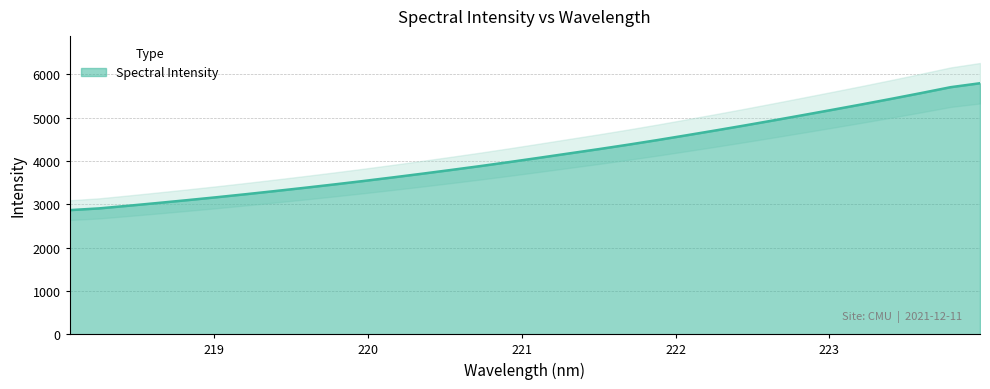

Reading right to left, what are all the values shown in this chart?

5795.8	5705.0	5570.0	5438.8	5311.1	5186.4	5063.8	4942.4	4823.2	4707.1	4594.0	4482.5	4375.6	4273.2	4174.9	4076.1	3979.0	3884.8	3794.8	3706.8	3621.3	3538.4	3458.6	3381.3	3306.6	3233.5	3163.0	3095.5	3030.3	2966.7	2905.2	2865.4